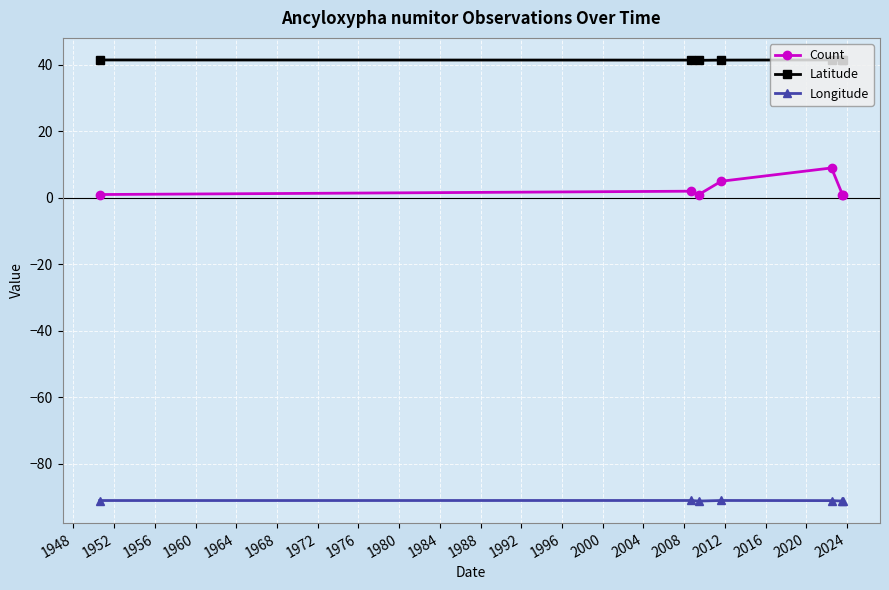

Which series has the widest spread of values?

Count